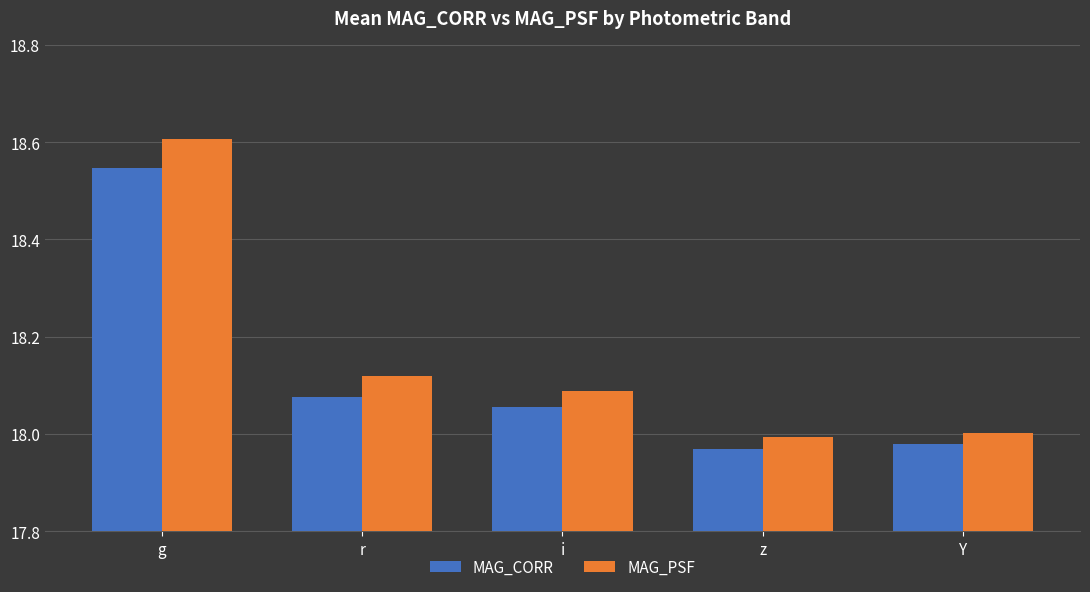

What is the label of the 2nd bar from the left?

r